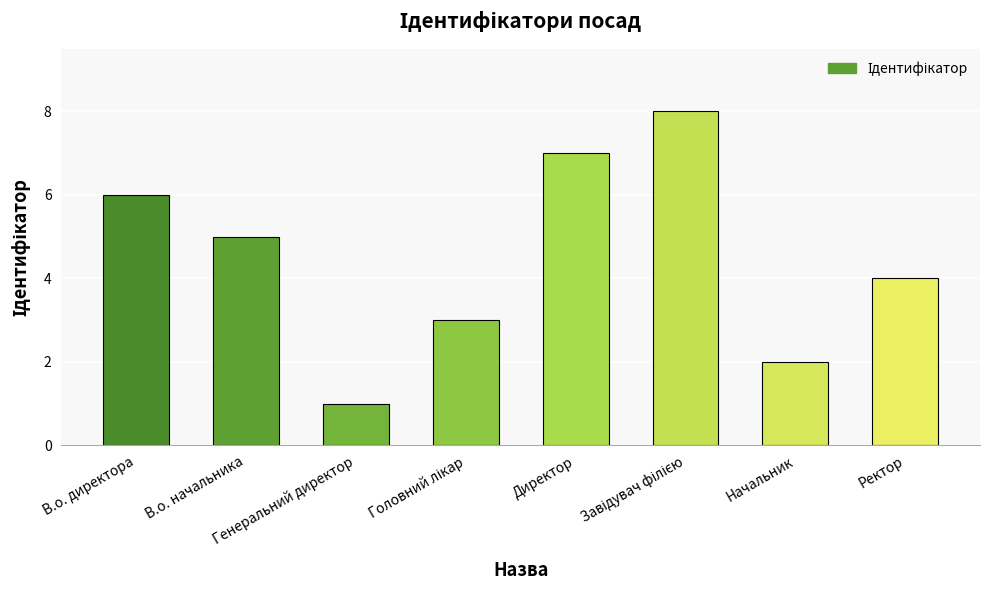

Reading left to right, extract all data points from this chart.

6	5	1	3	7	8	2	4